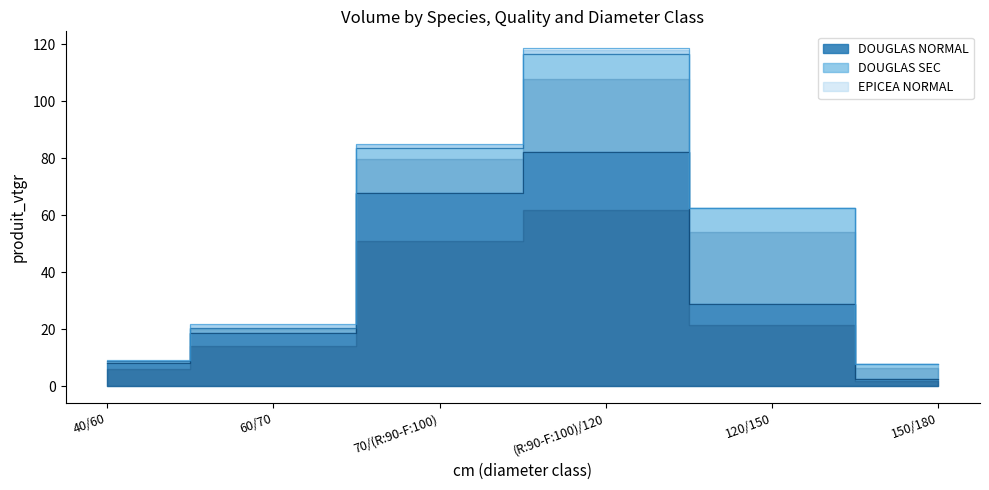

Which series changed the most between 60/70 and (R:90-F:100)/120?

DOUGLAS NORMAL